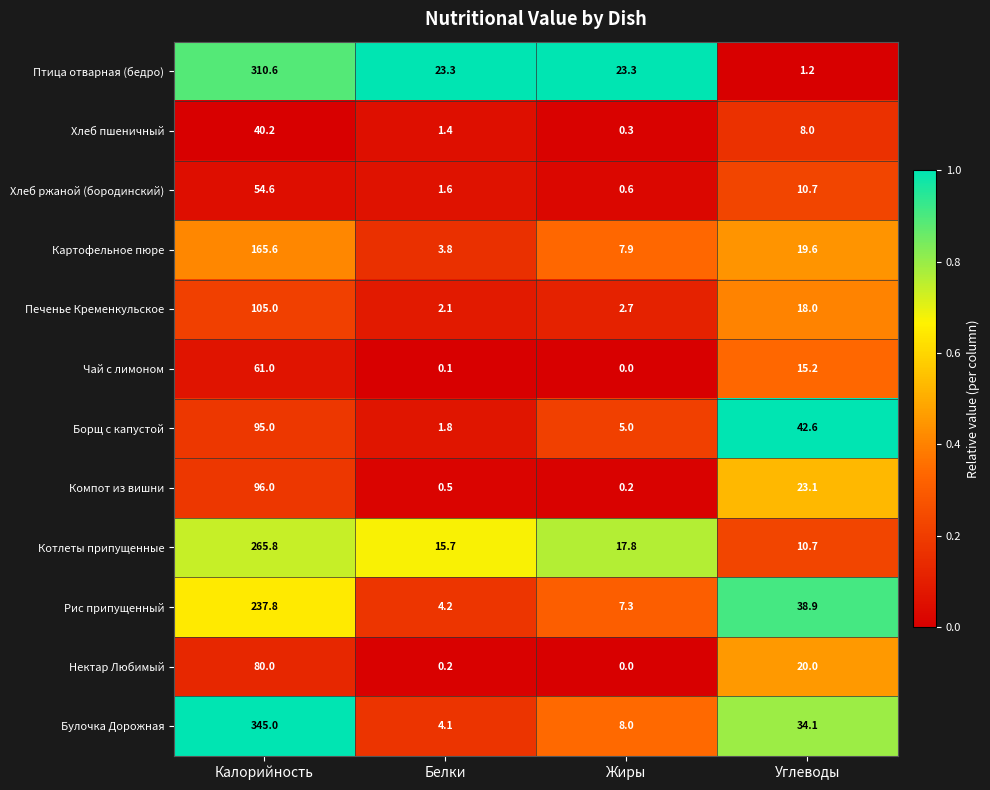

Read the Котлеты припущенные value at Белки.

15.7